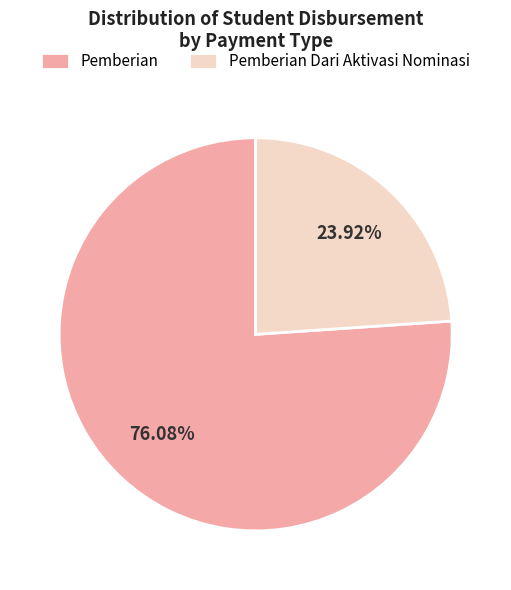

Which category has the smallest portion of the pie?

Pemberian Dari Aktivasi Nominasi